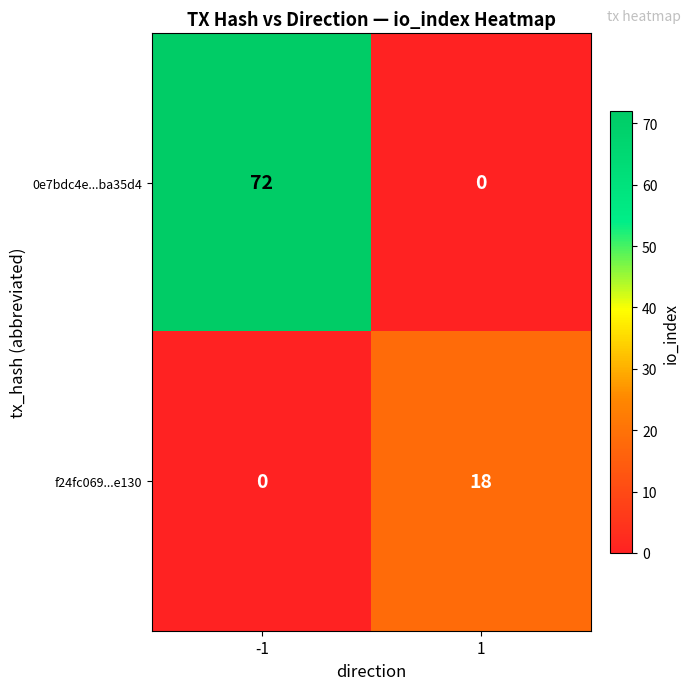

Reading left to right, what are all the values shown in this chart?

0e7bdc4e...ba35d4: 72	0
f24fc069...e130: 0	18